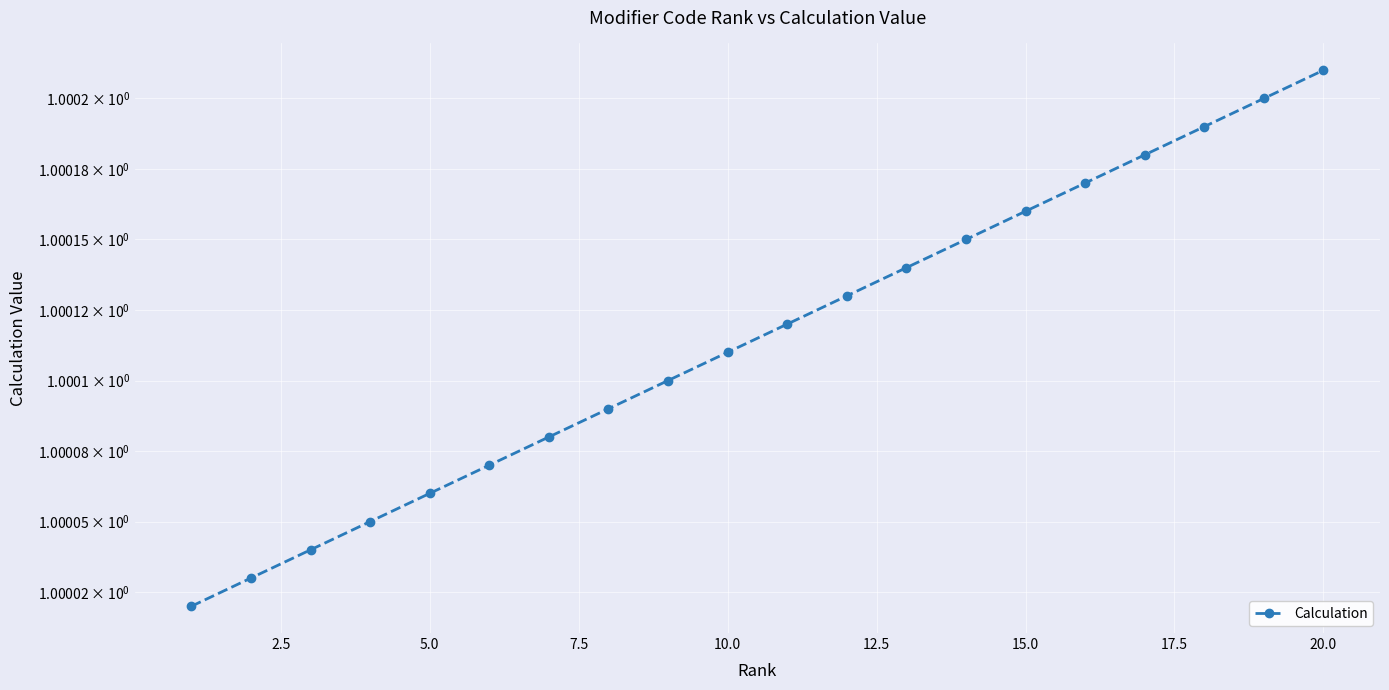

The chart shows a value of 1.0 at 15.0. True or false?

True